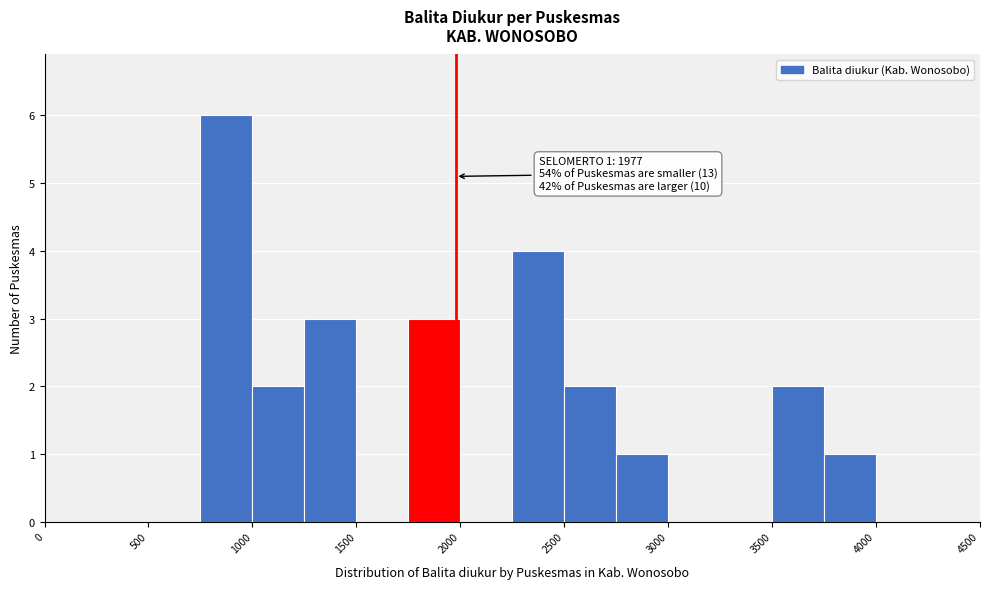

Which range on the x-axis has the tallest bar?

750 to 1000